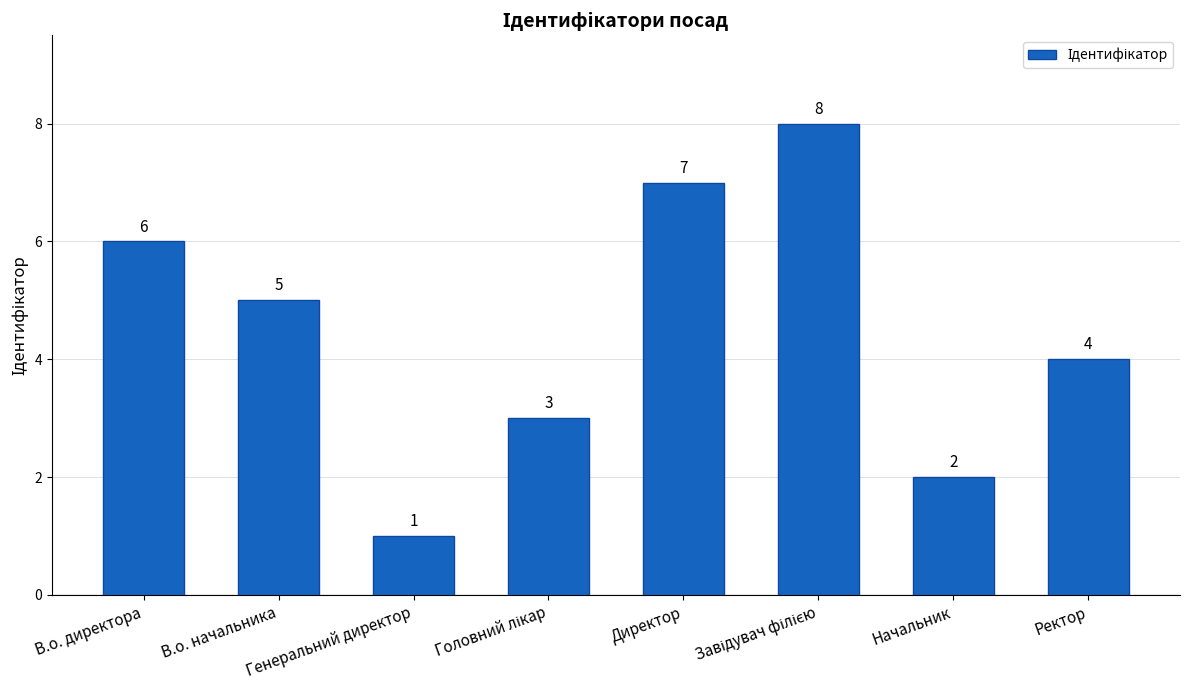

What position from the left is Директор?

5